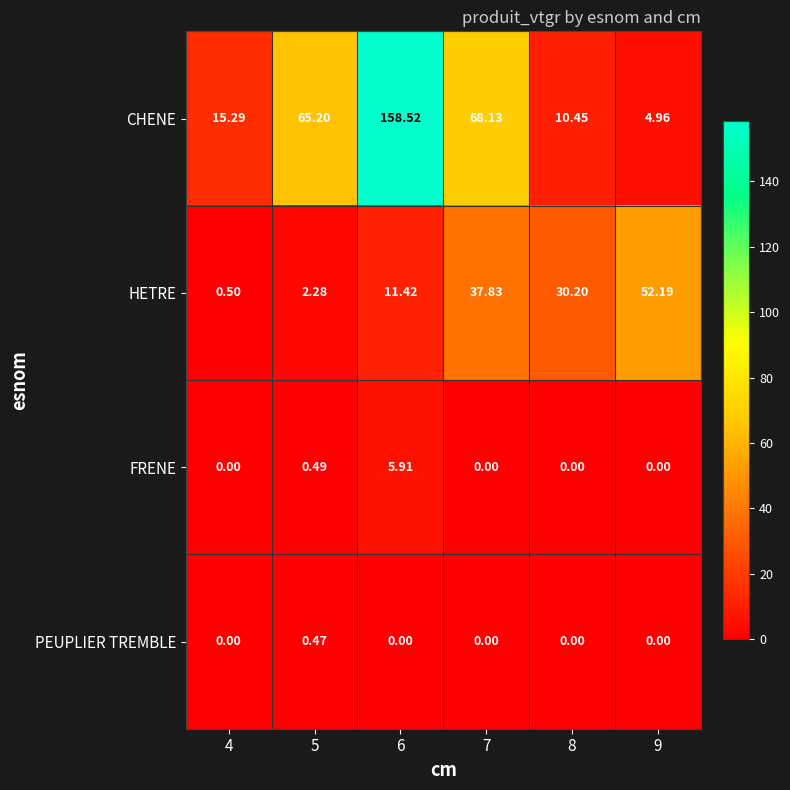

Is the value of FRENE at 5 greater than the value of PEUPLIER TREMBLE at 9?

Yes